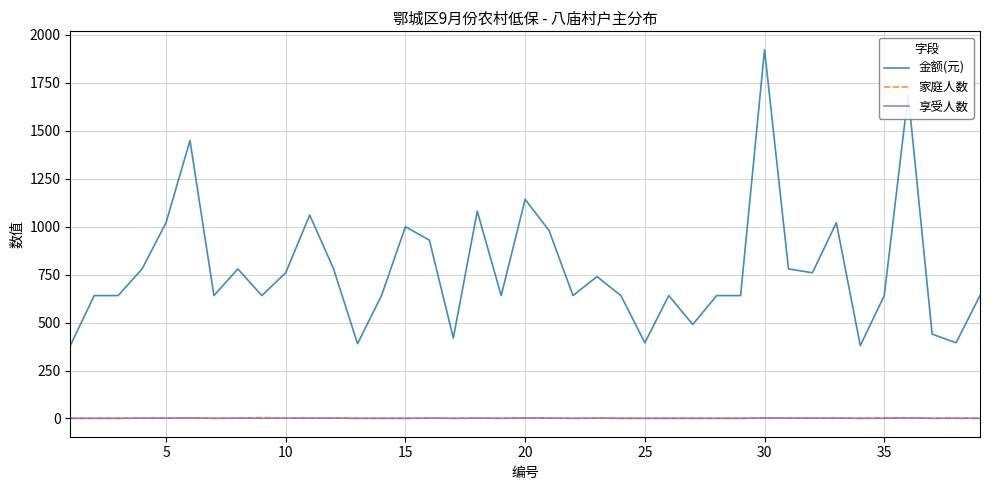

What are all the series names shown in the legend?

金额(元), 家庭人数, 享受人数